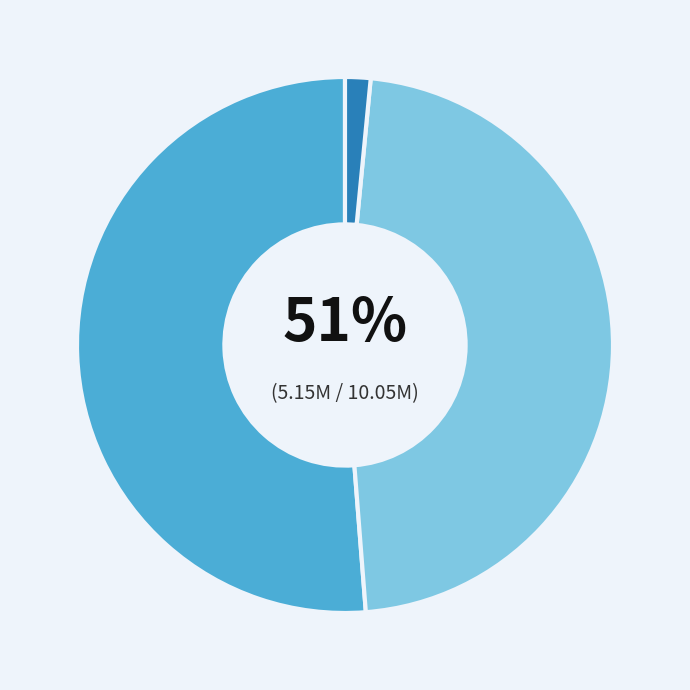

Is there a majority slice in this chart?

Yes